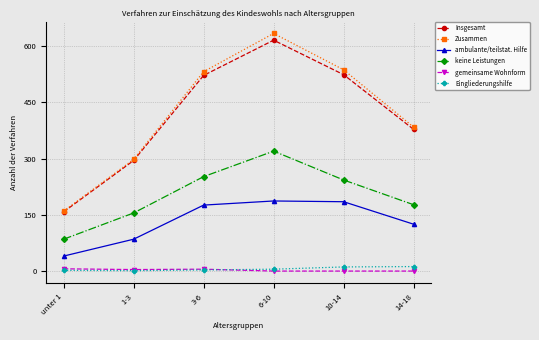

What is the sum of the Eingliederungshilfe values at 14-18 and 1-3?

13